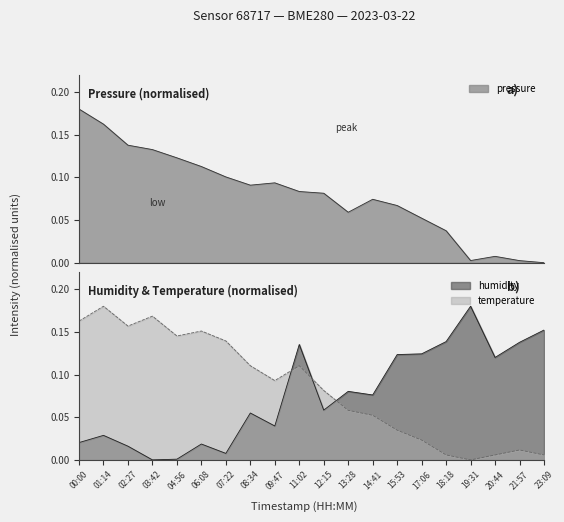

Rank the categories by pressure value from lowest to highest.

23:09, 21:57, 19:31, 20:44, 18:18, 17:06, 13:28, 15:53, 14:41, 12:15, 11:02, 08:34, 09:47, 07:22, 06:08, 04:56, 03:42, 02:27, 01:14, 00:00